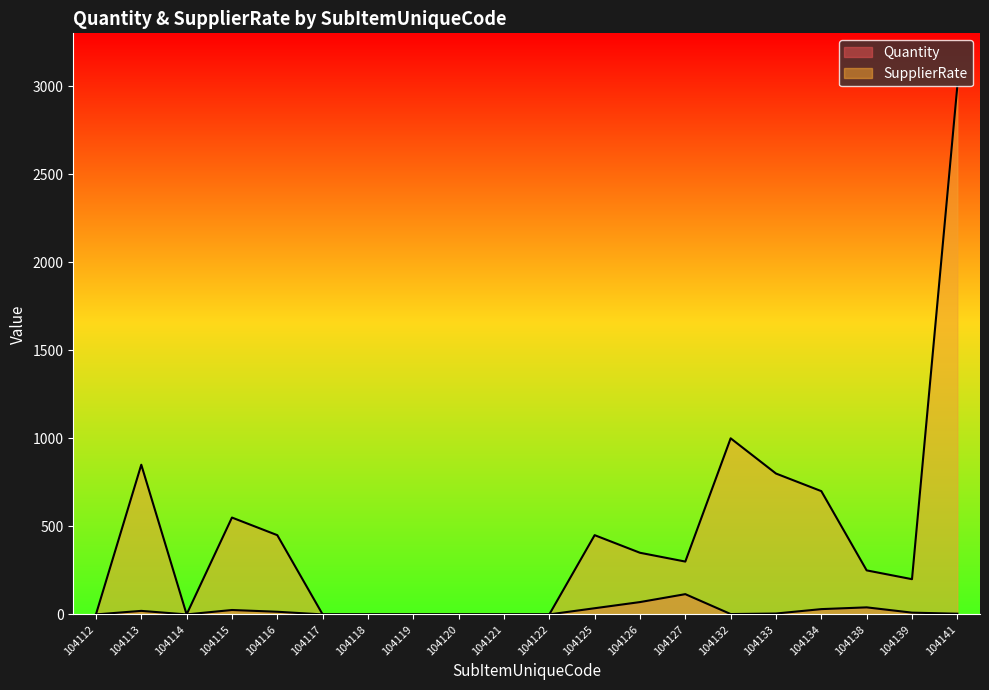

In Quantity, how many points are higher than both neighbors (excluding endpoints)?

4